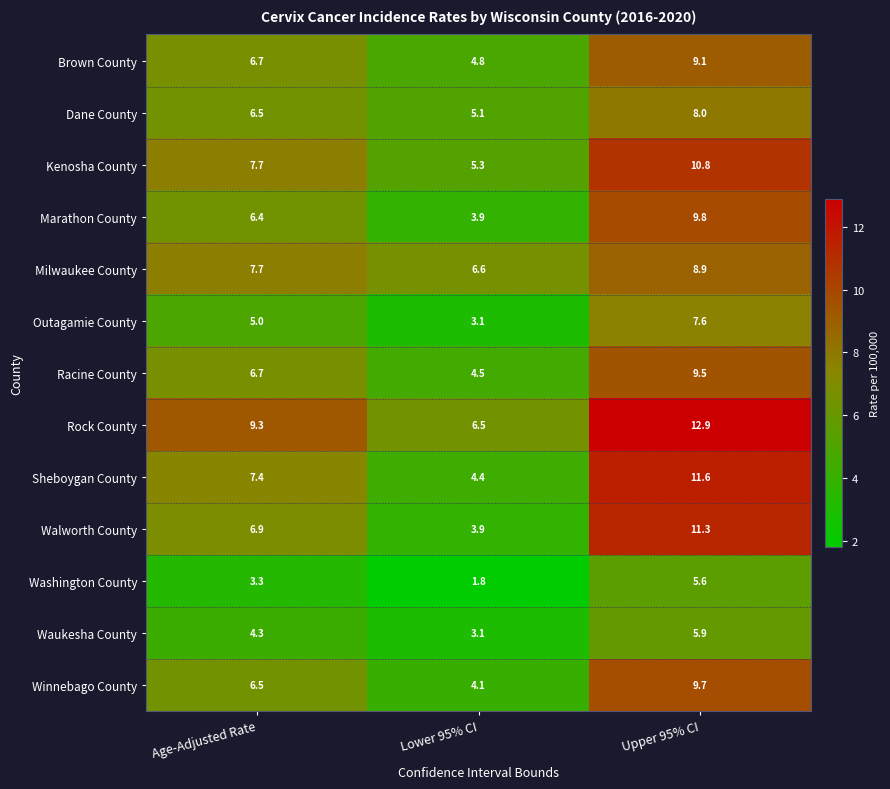

At which label does Walworth County reach its peak?

Upper 95% CI